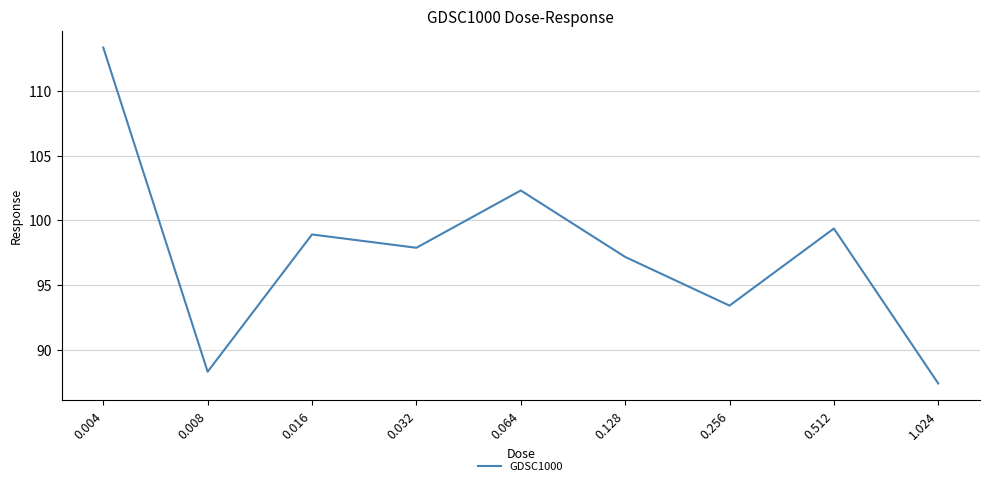

How many interior local valleys (lower than both neighbors) does the data have?

3